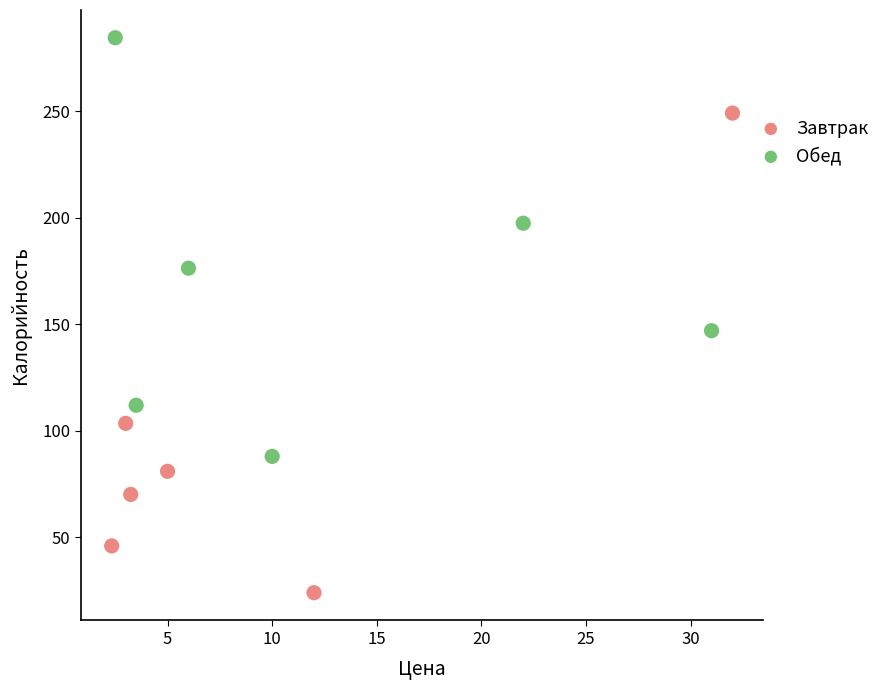

Which series reaches the maximum Y coordinate?

Обед